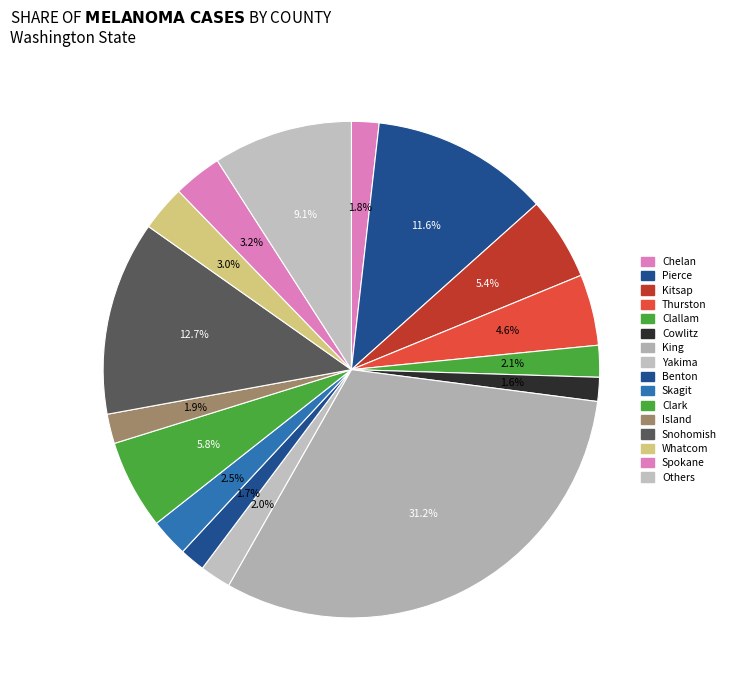

Does Clark account for over 50% of the chart?

No